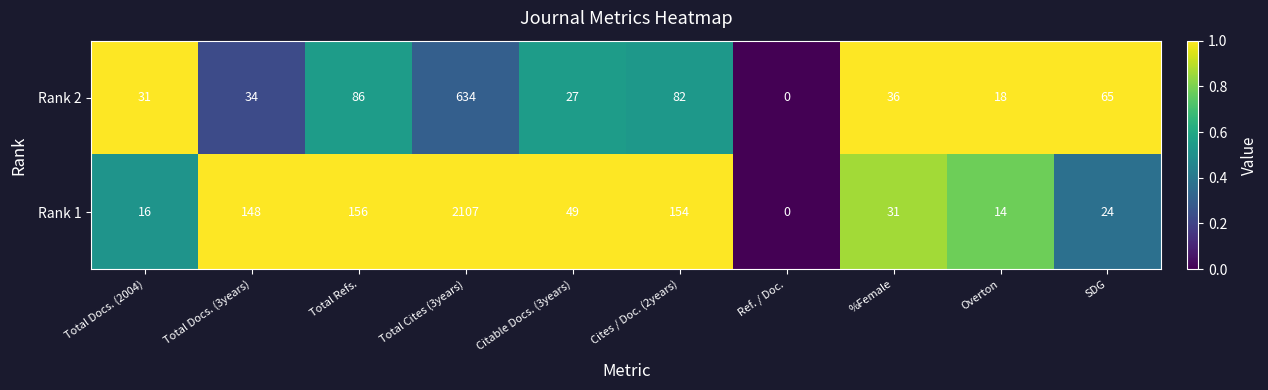

Reading left to right, list all the values displayed in this chart.

Rank 2: 31	34	86	634	27	82	0	36	18	65
Rank 1: 16	148	156	2107	49	154	0	31	14	24